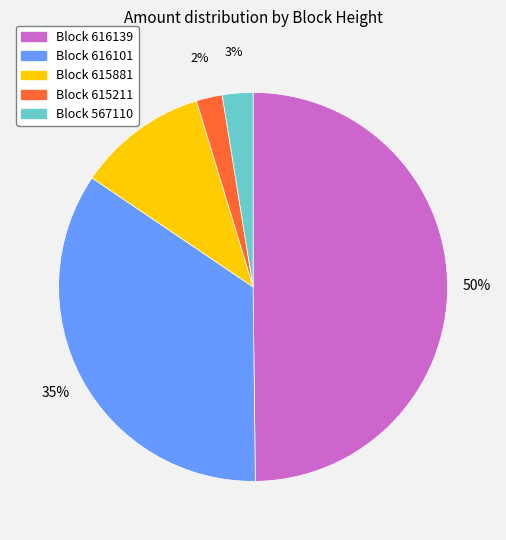

How many segments does this pie chart have?

5